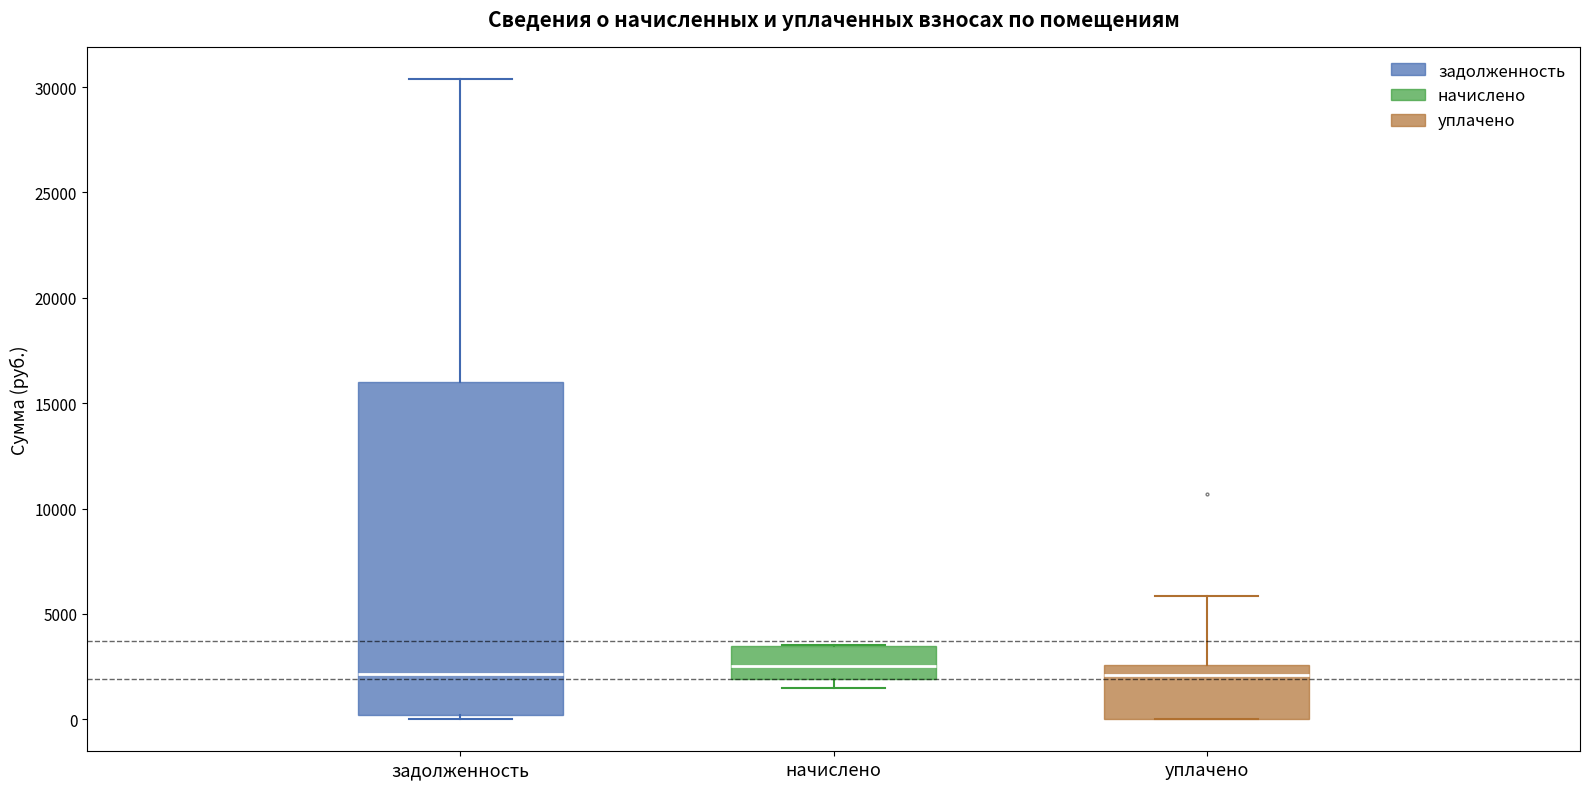

Reading left to right, read every box against the y-axis: the position of its median line, the range the box covers, and the ends of its whiskers. The values are not printed on the chart, so give them approximately, as read against the axis.

задолженность: median 2000, box 0 to 16000, whiskers 0 (just below the box's lower edge) to 30500
начислено: median 2500, box 2000 to 3500, whiskers 1500 to 3500
уплачено: median 2000, box 0 to 2500, whiskers 0 to 6000